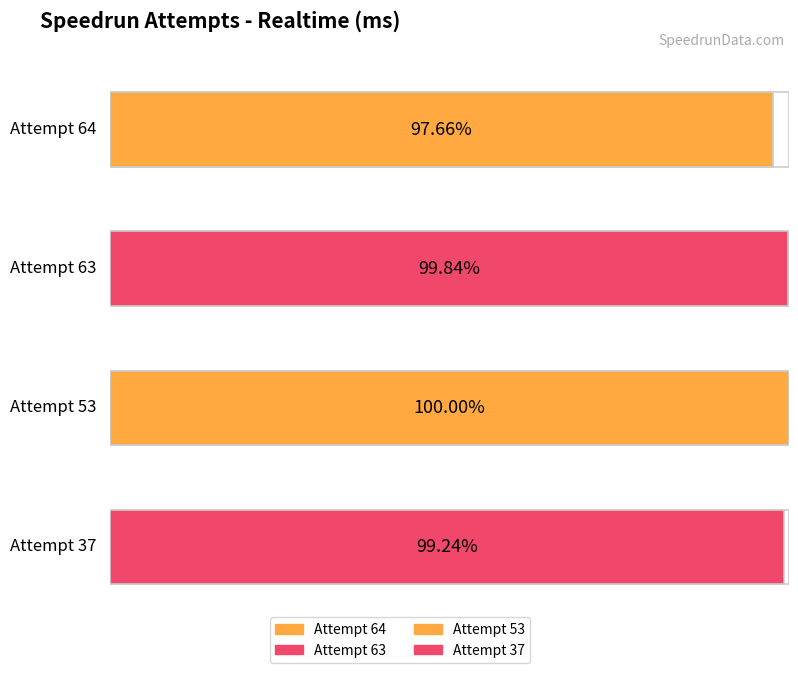

Reading left to right, what are all the values shown in this chart?

1547875	1582485	1584953	1572925